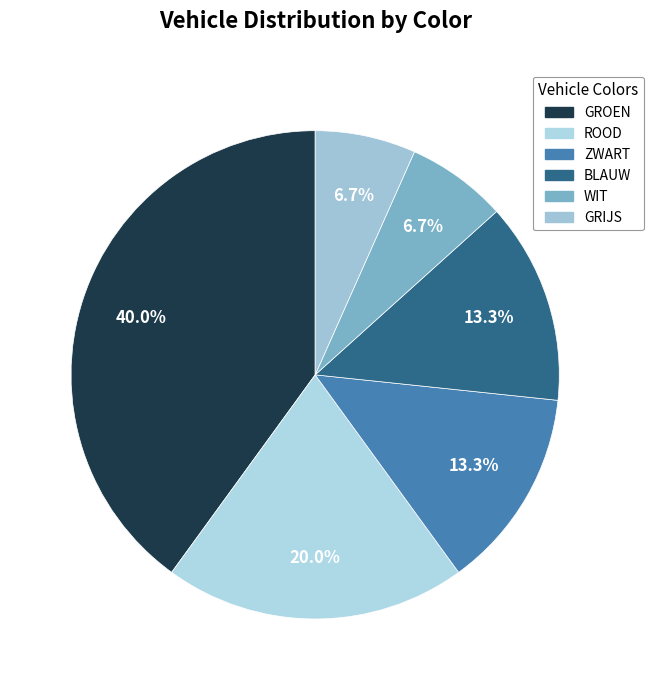

Is there a majority slice in this chart?

No